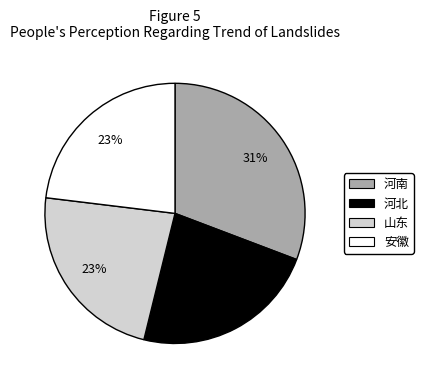

Combined, do 山东 and 河北 account for over 50%?

No